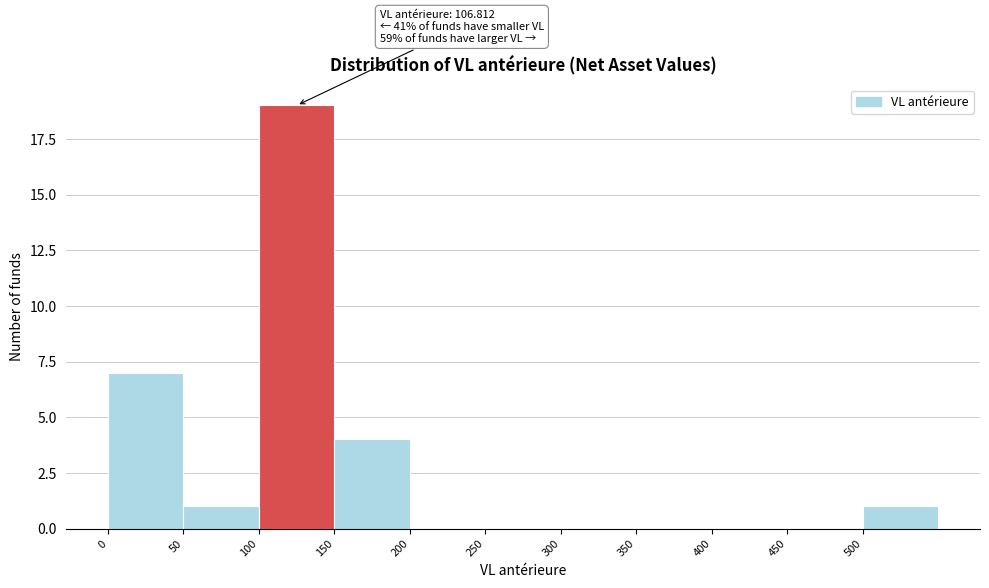

Which range on the x-axis has the tallest bar?

100 to 150